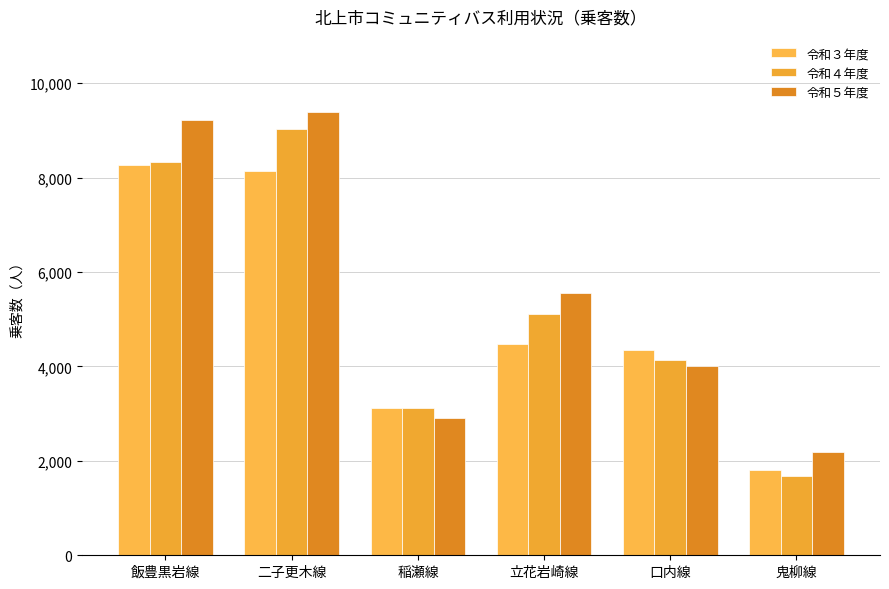

Between 二子更木線 and 鬼柳線, which series saw the biggest shift?

令和４年度